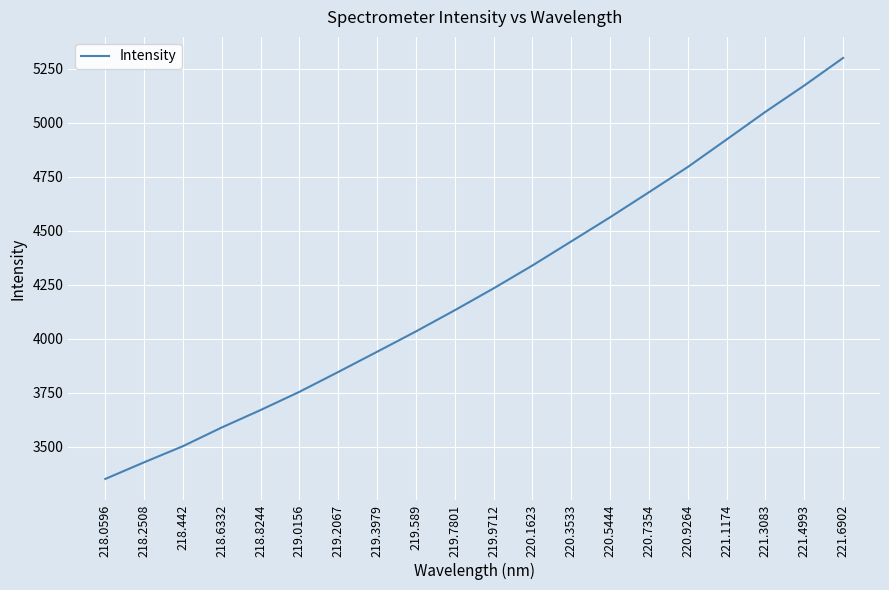

Reading left to right, what are all the values shown in this chart?

3351.7	3428.7	3503.4	3590.0	3670.8	3755.1	3846.9	3940.5	4034.6	4132.8	4234.0	4340.0	4451.5	4563.2	4679.0	4795.9	4923.1	5051.3	5173.1	5300.8